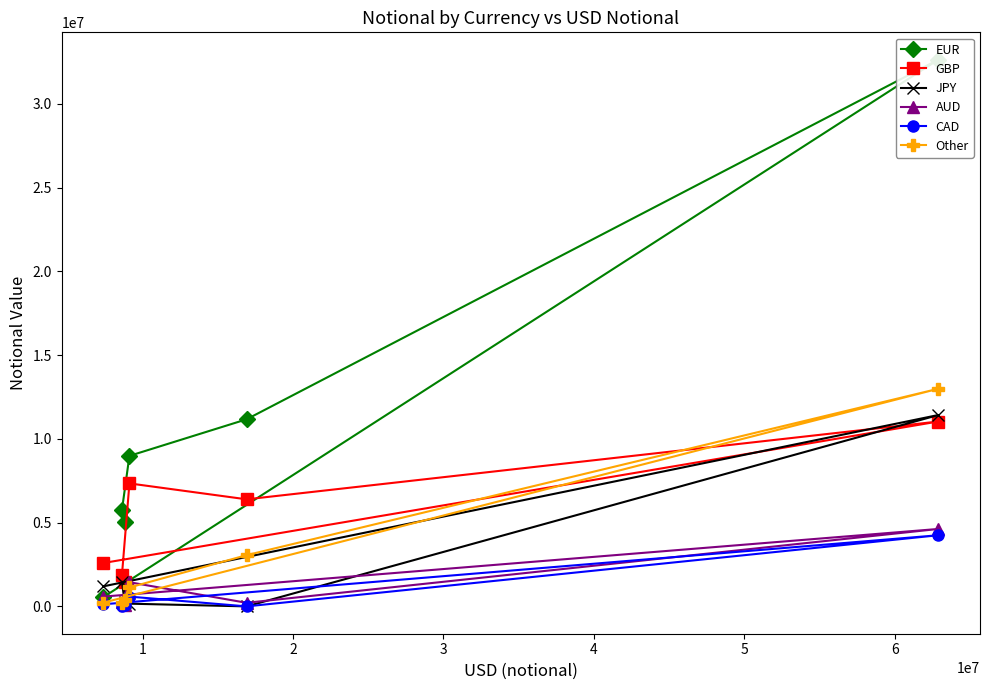

Which series has the largest total across all categories?

EUR